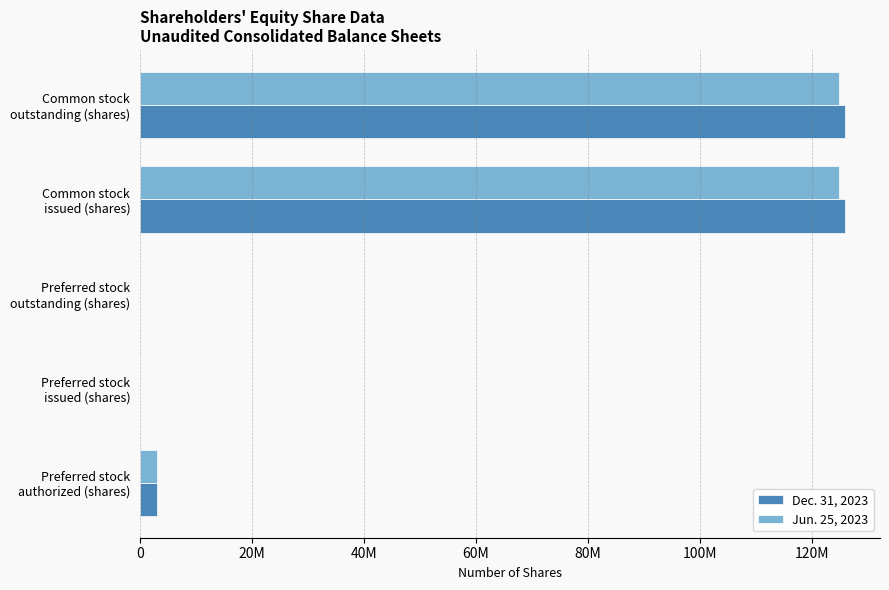

Which series has the largest total across all categories?

Dec. 31, 2023